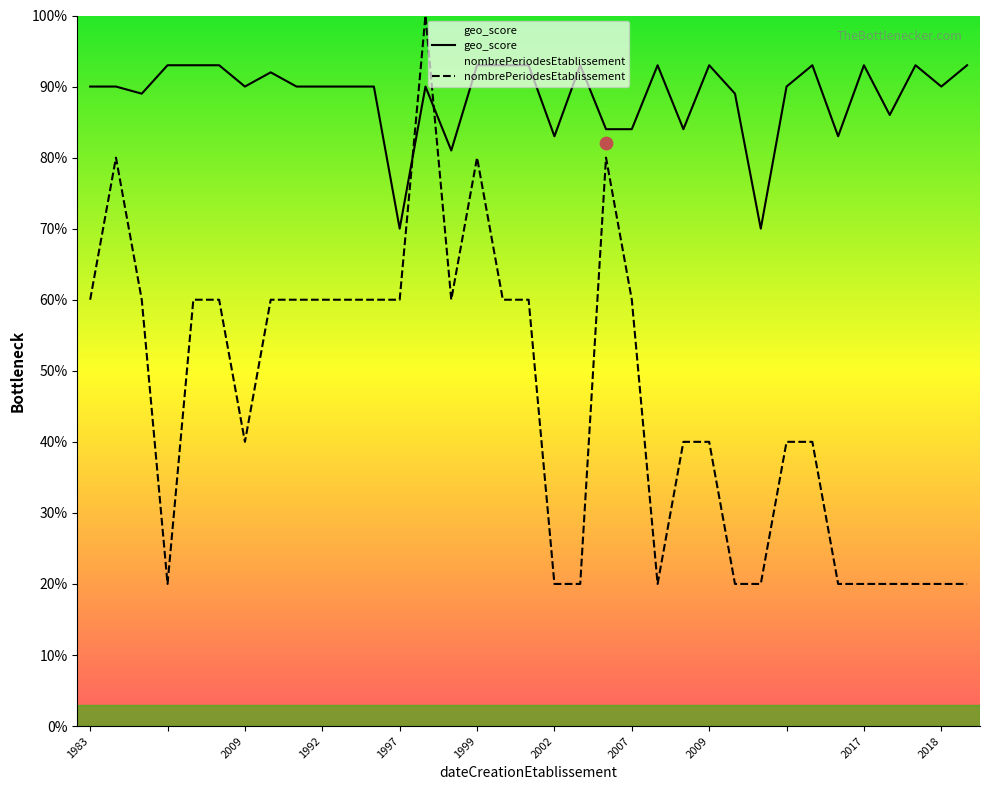

At how many categories does at least one series exceed 0?

35